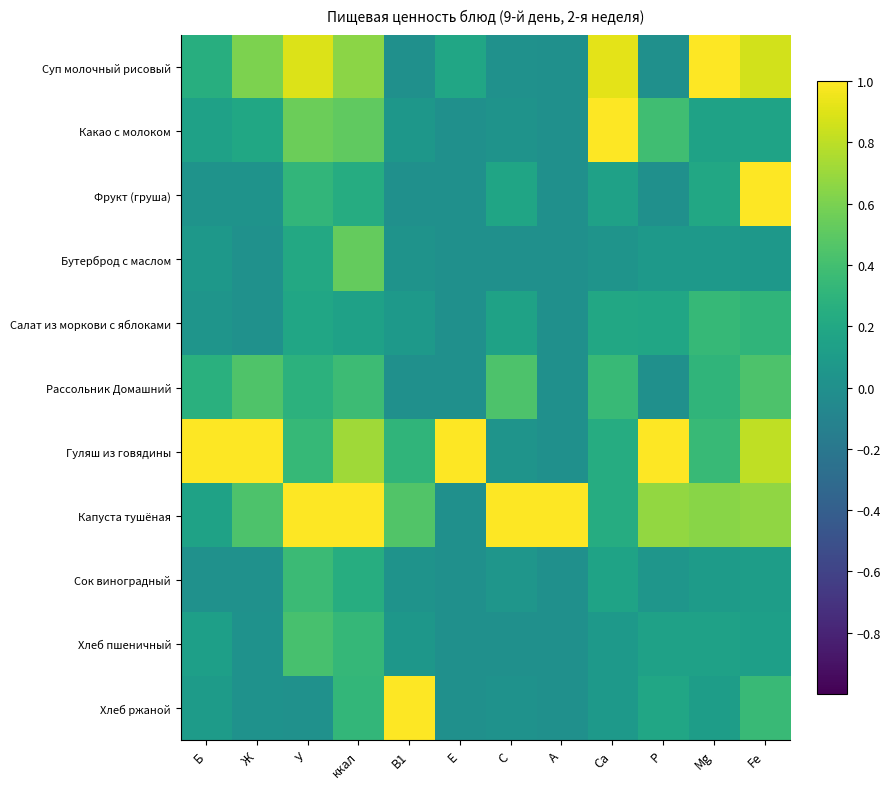

Between Б and У, which is larger?

У